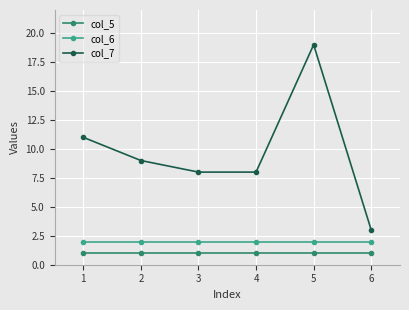

Which series has the largest total across all categories?

col_7